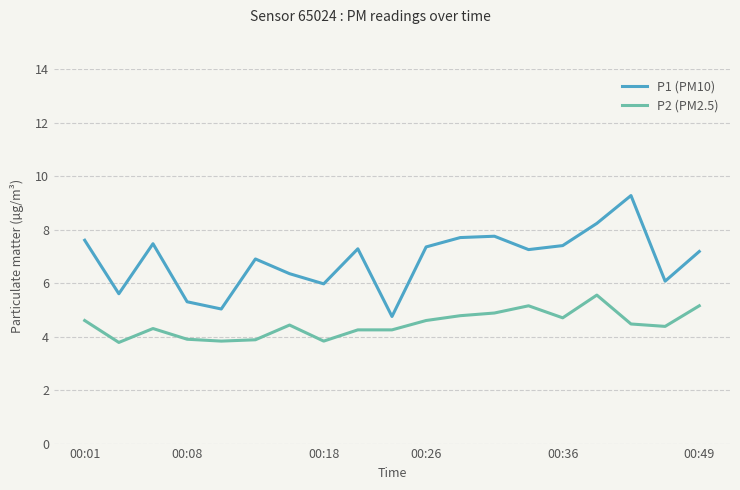

List the series in order of their peak value, highest first.

P1 (PM10), P2 (PM2.5)